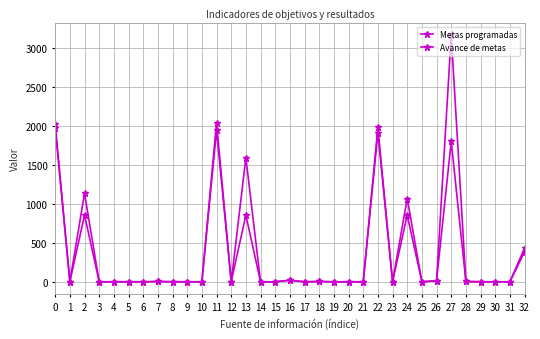

Does the chart have visible grid lines?

Yes